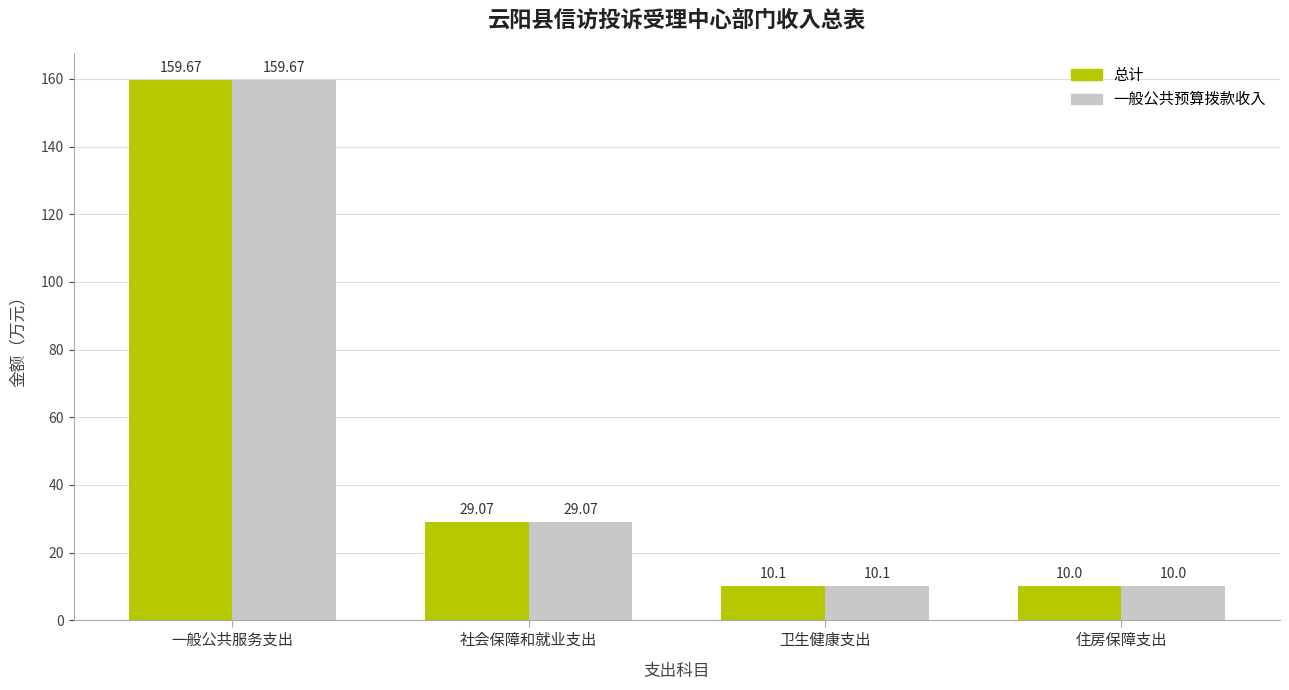

Which label corresponds to the smallest value in the chart?

住房保障支出